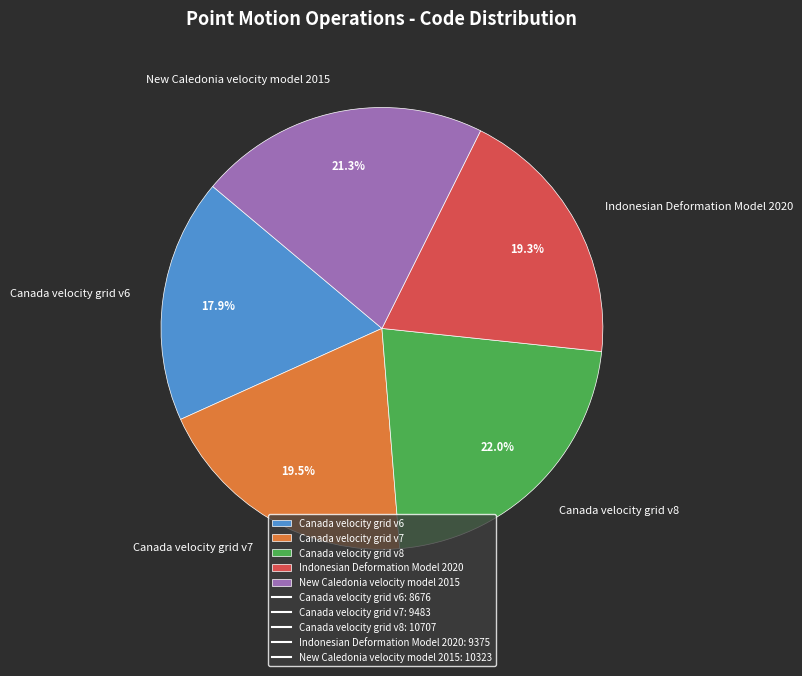

To the nearest percent, what portion does Canada velocity grid v6 represent?

18%